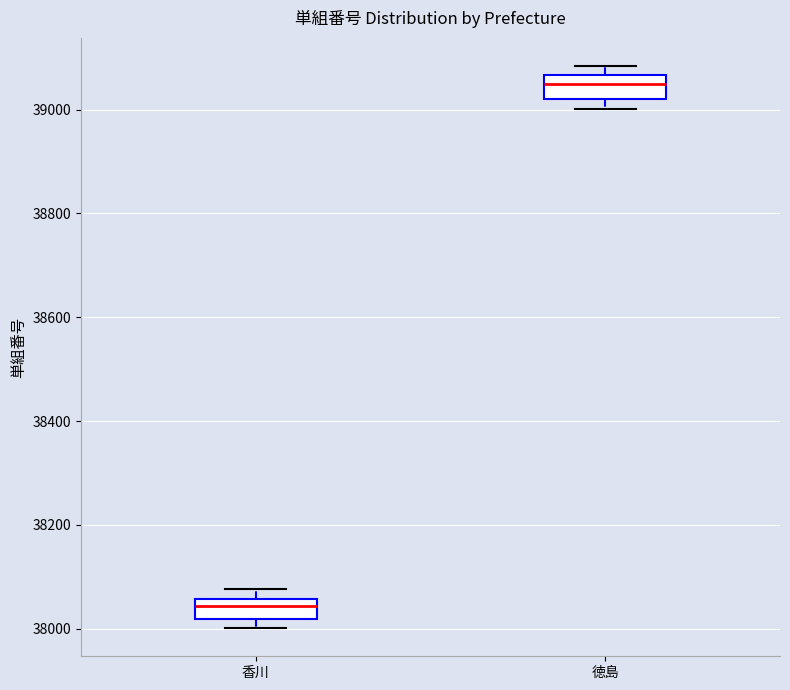

Which box's median line is the lowest?

香川